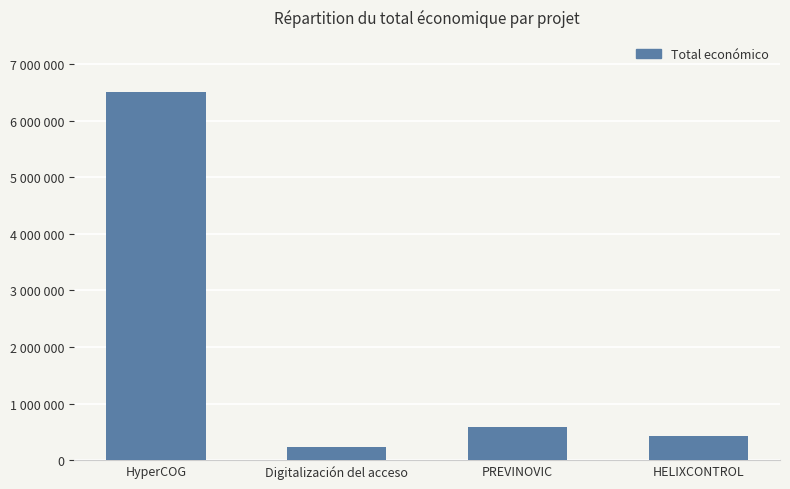

Are the bars horizontal?

No